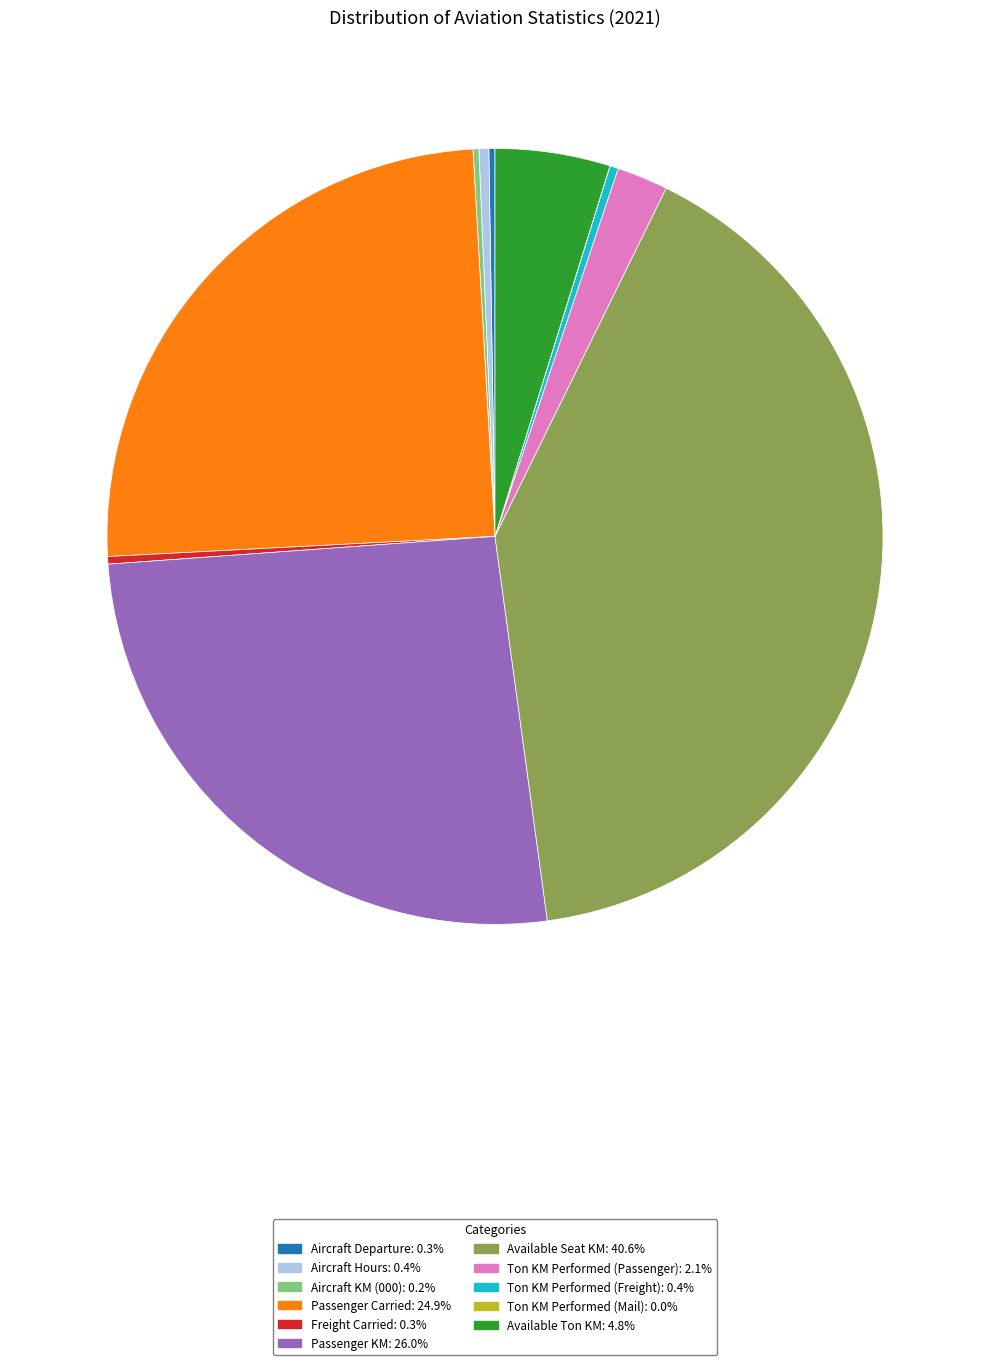

Which slice is the largest?

Available Seat KM